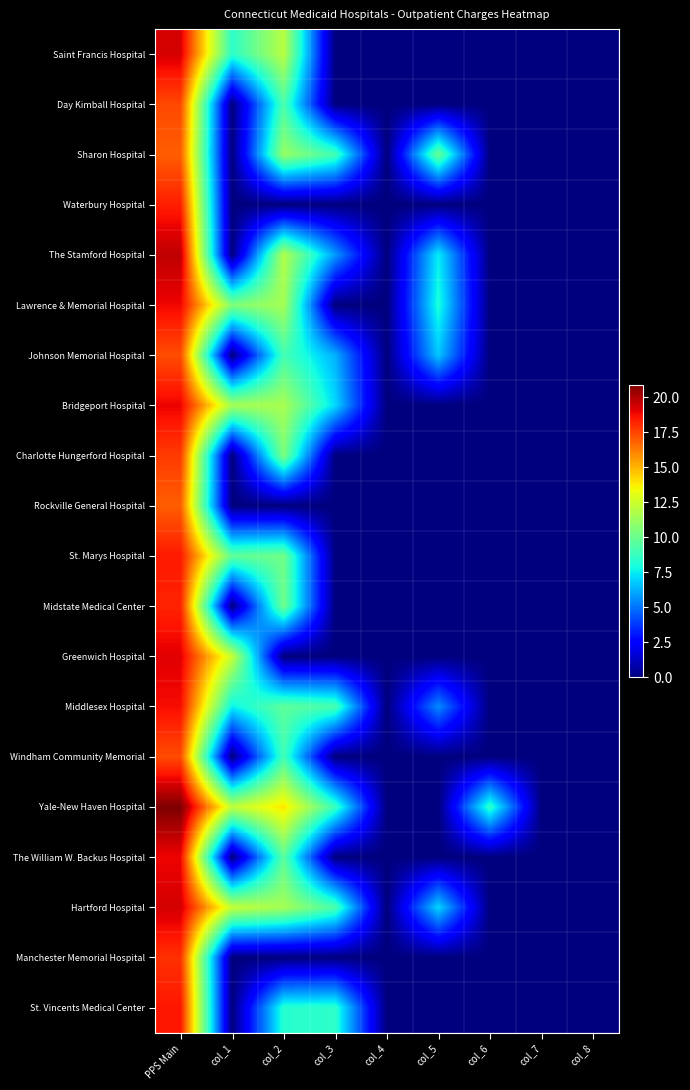

What is the spread (max minus min) of values at PPS Main?

4.0